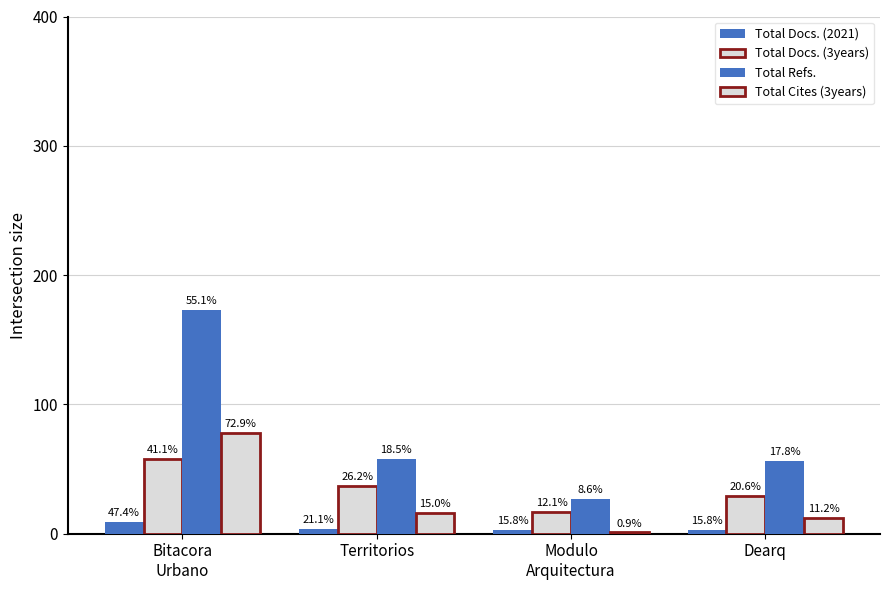

Reading left to right, what are all the values shown in this chart?

Total Docs. (2021): 9	4	3	3
Total Docs. (3years): 58	37	17	29
Total Refs.: 173	58	27	56
Total Cites (3years): 78	16	1	12